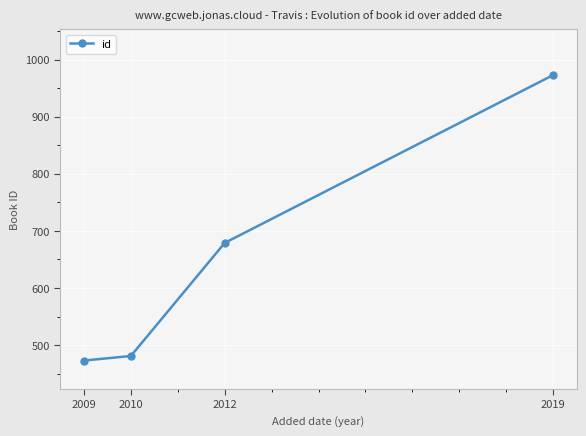

Which has a higher value, 2010 or 2009?

2010